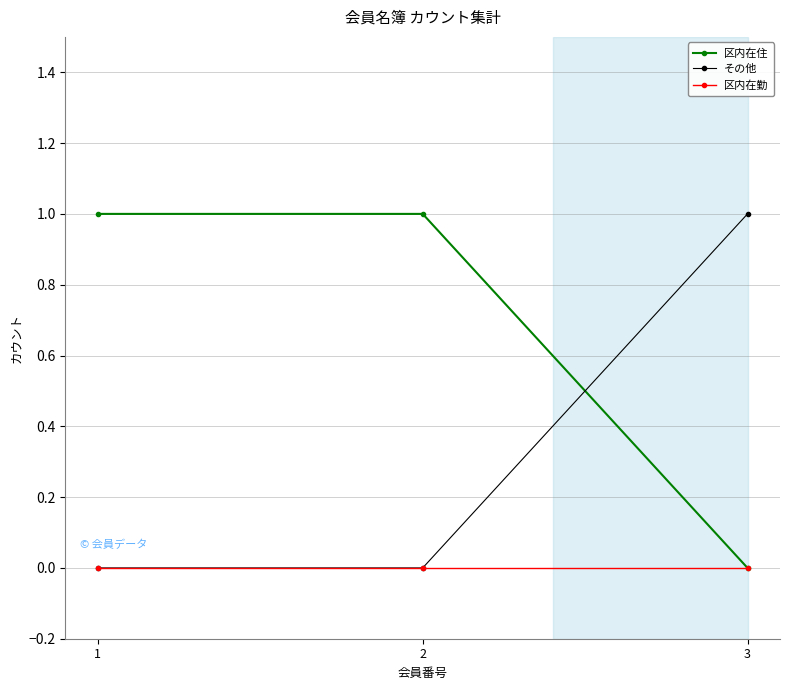

Is it true that その他 equals 0 at 2?

True